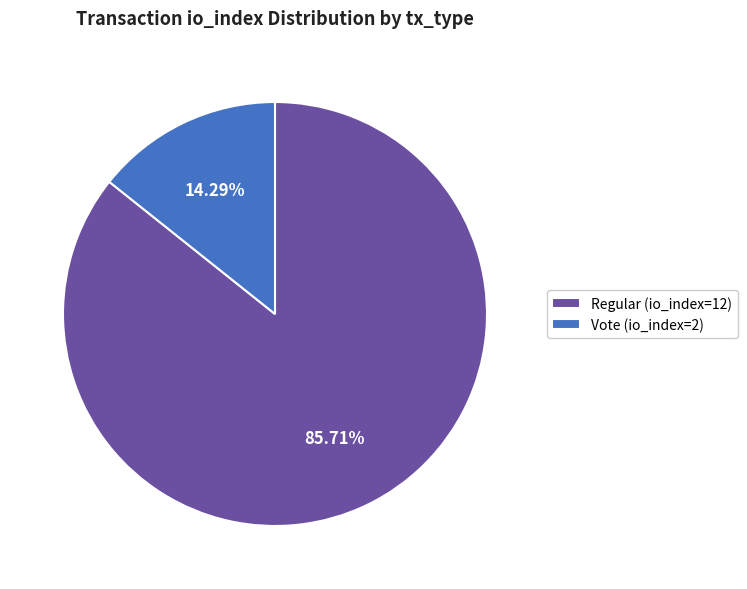

Combined, do Vote (io_index=2) and Regular (io_index=12) account for over 50%?

Yes